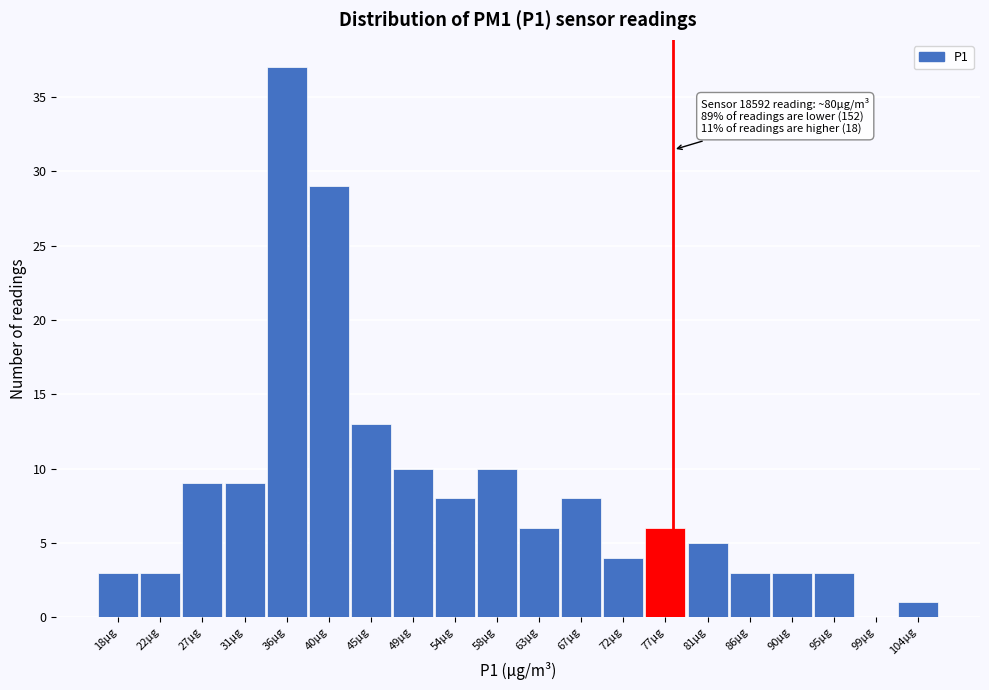

Reading left to right, transcribe all the data shown in this chart.

18μg=3	22μg=3	27μg=9	31μg=9	36μg=37	40μg=29	45μg=13	49μg=10	54μg=8	58μg=10	63μg=6	67μg=8	72μg=4	77μg=6	81μg=5	86μg=3	90μg=3	95μg=3	99μg=0	104μg=1